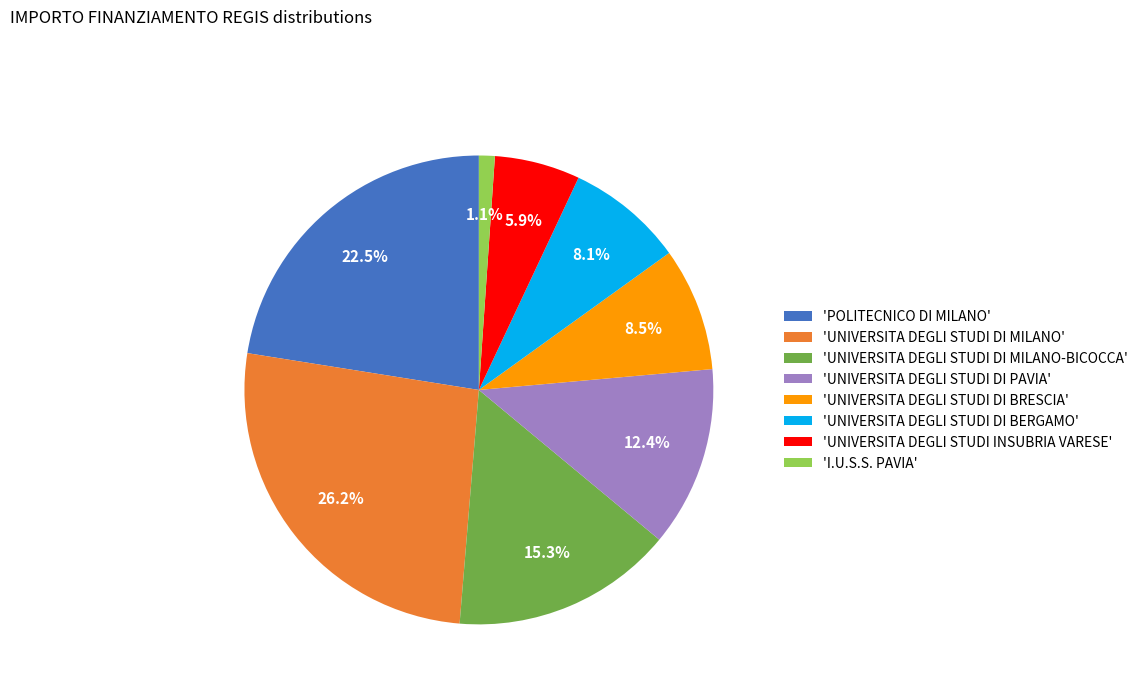

Between 'UNIVERSITA DEGLI STUDI DI PAVIA' and 'UNIVERSITA DEGLI STUDI DI BERGAMO', which is larger?

'UNIVERSITA DEGLI STUDI DI PAVIA'